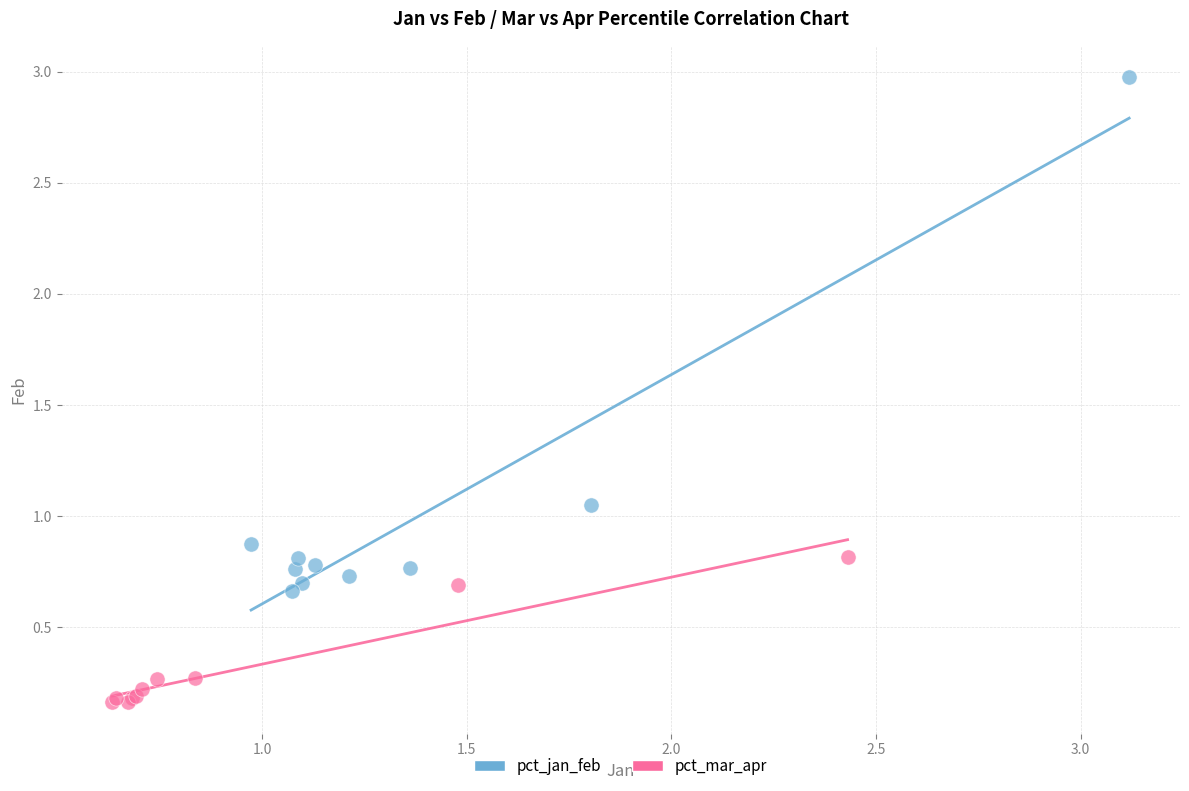

Which series reaches the minimum Y coordinate?

pct_mar_apr